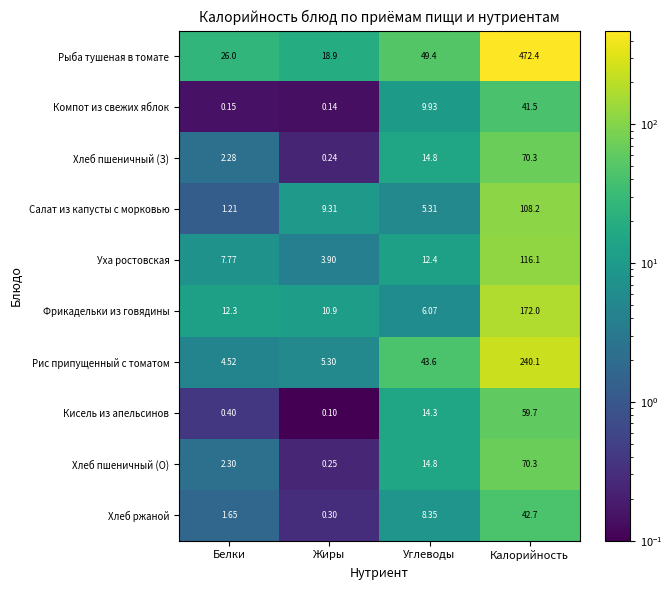

What is the spread (max minus min) of values at Жиры?

18.8